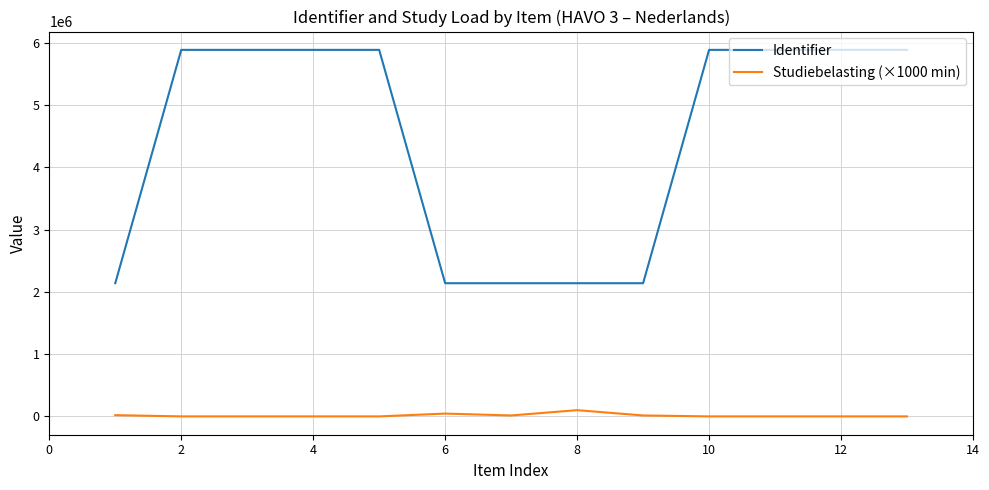

How many distinct data groups are displayed?

2